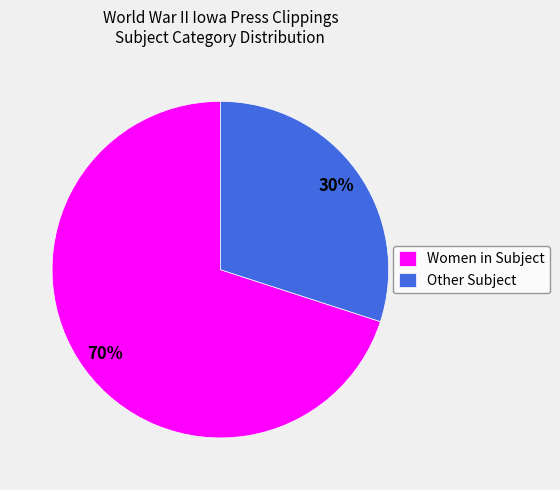

The Other Subject slice represents 42% of the pie. True or false?

False